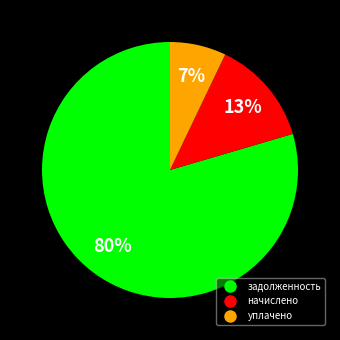

Is there a majority slice in this chart?

Yes